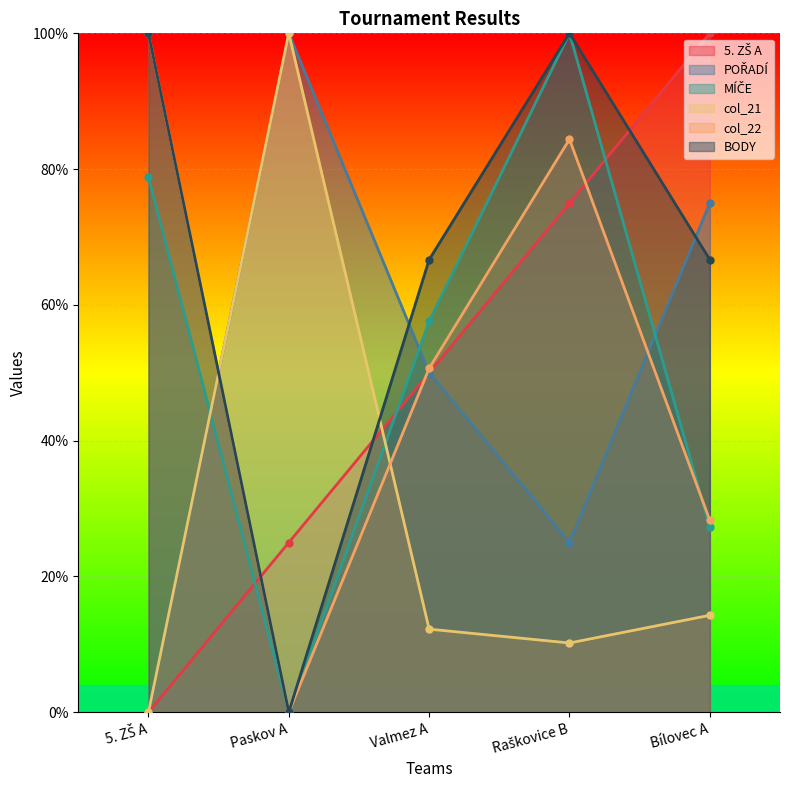

What is the difference between the highest and lowest values at Paskov A?

100.0